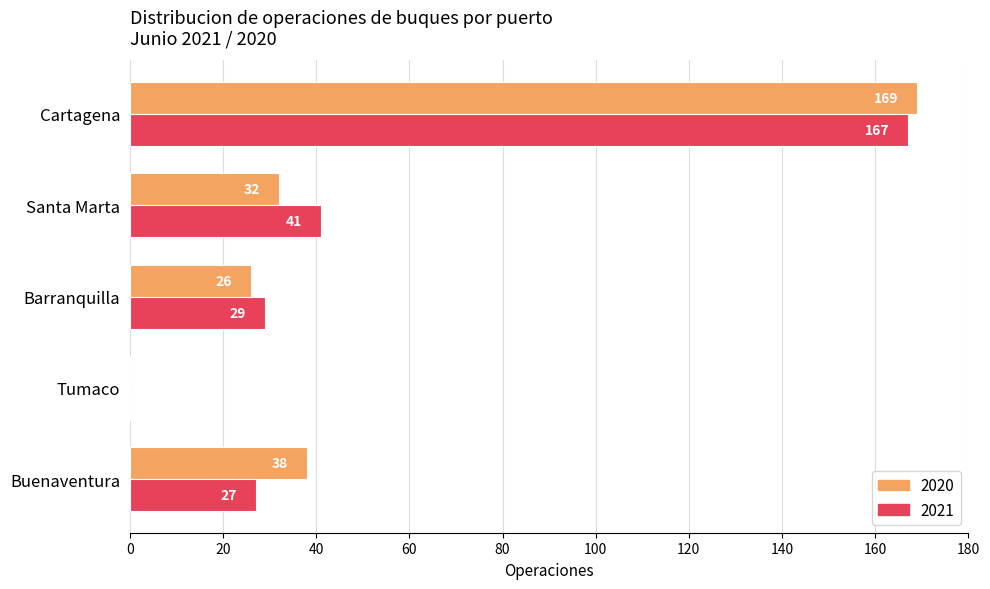

Which series changed the most between Buenaventura and Barranquilla?

2020